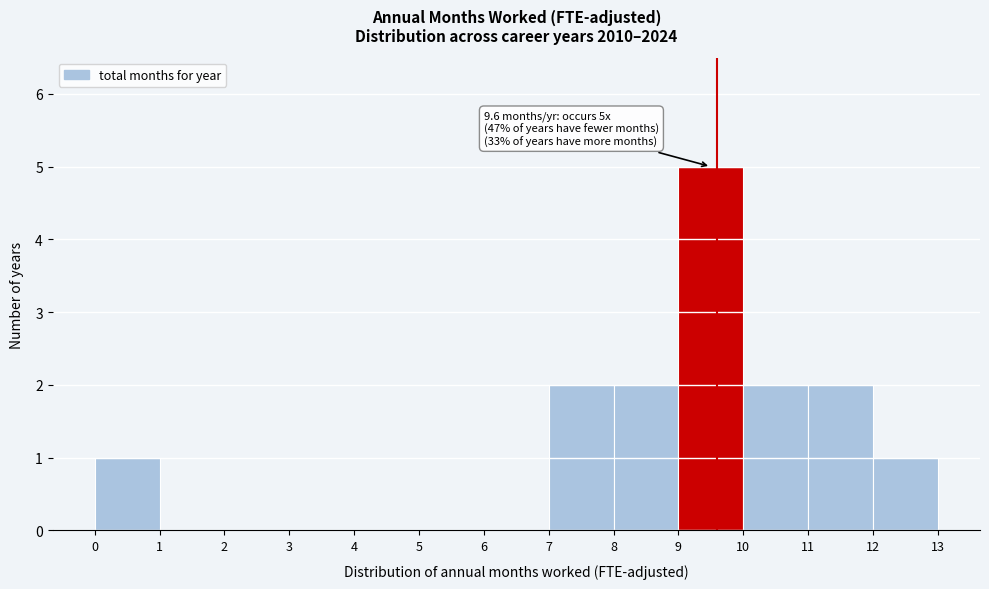

Over which range of the x-axis is the bar tallest?

9 to 10